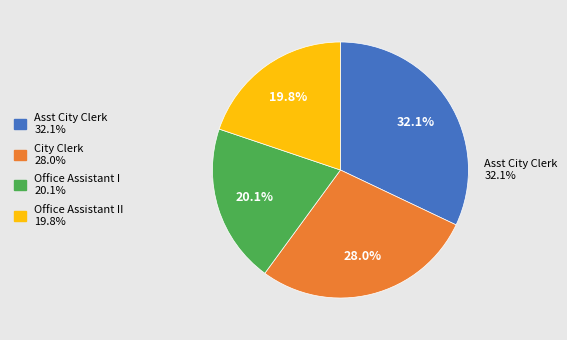

Rank the categories by value from lowest to highest.

Office Assistant II, Office Assistant I, City Clerk, Asst City Clerk